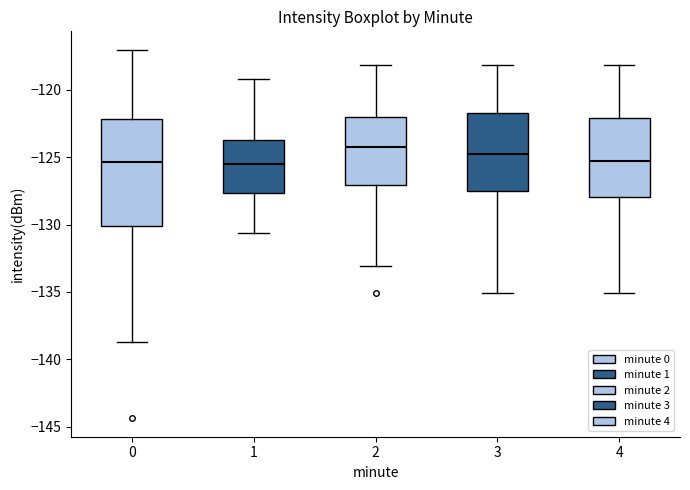

Reading left to right, read every box against the y-axis: the position of its median line, the range the box covers, and the ends of its whiskers. The values are not printed on the chart, so give them approximately, as read against the axis.

0: median -125.5, box -130.0 to -122.0, whiskers -138.5 to -117.0
1: median -125.5, box -127.5 to -124.0, whiskers -130.5 to -119.0
2: median -124.0, box -127.0 to -122.0, whiskers -133.0 to -118.0
3: median -124.5, box -127.5 to -121.5, whiskers -135.0 to -118.0
4: median -125.5, box -128.0 to -122.0, whiskers -135.0 to -118.0